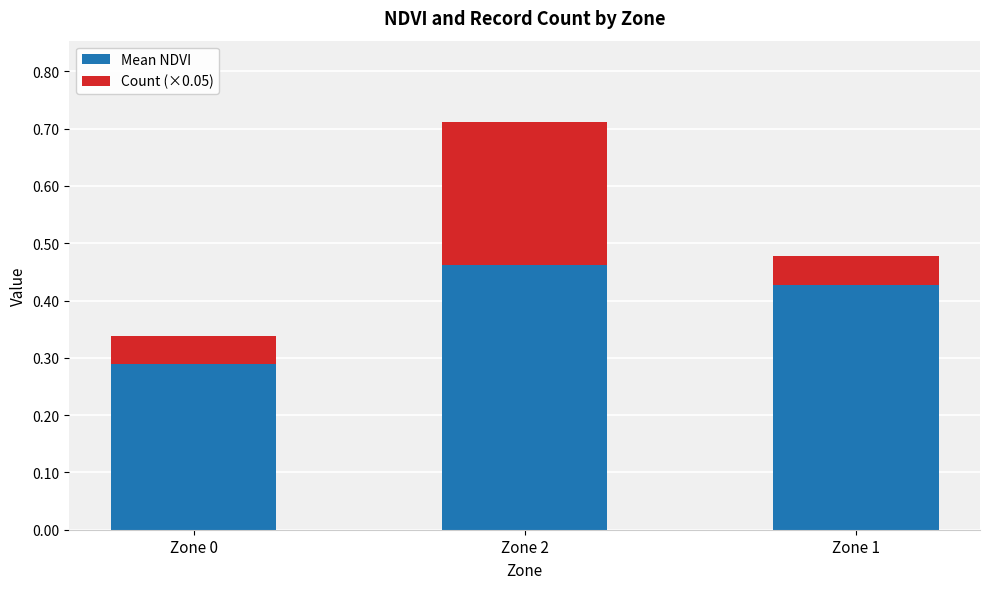

At which label does Mean NDVI reach its peak?

Zone 2